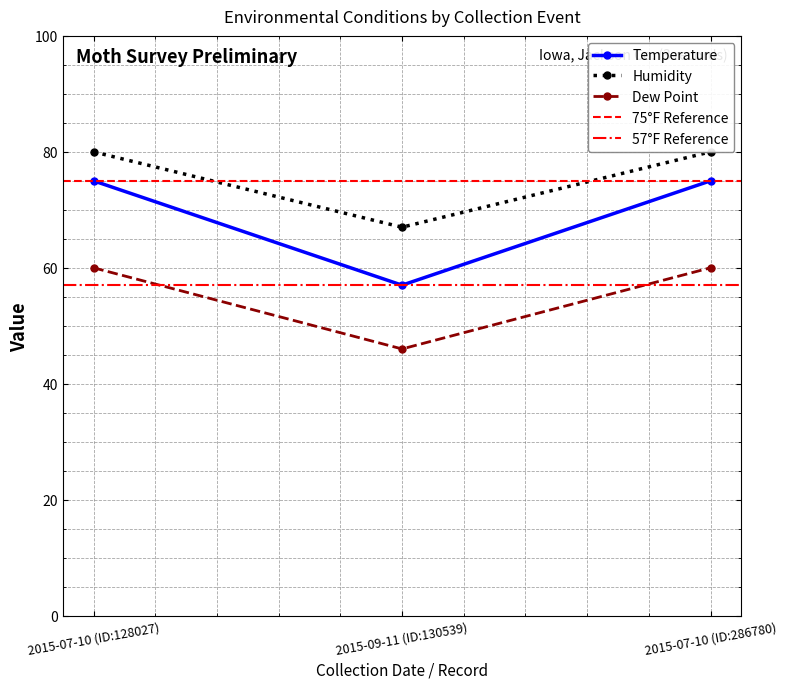

Which has a higher value, 2015-07-10 (ID:286780) or 2015-09-11 (ID:130539)?

2015-07-10 (ID:286780)